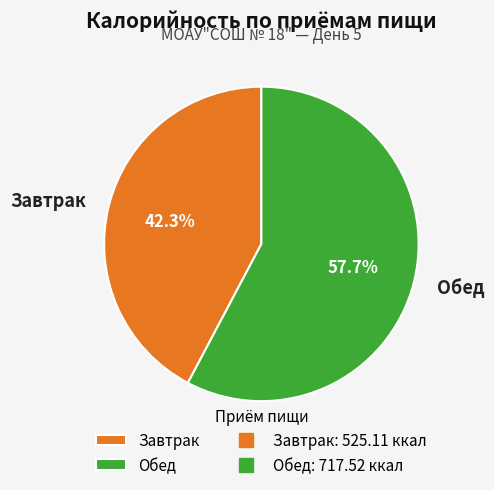

What percentage do Завтрак and Обед together represent?

100.0%